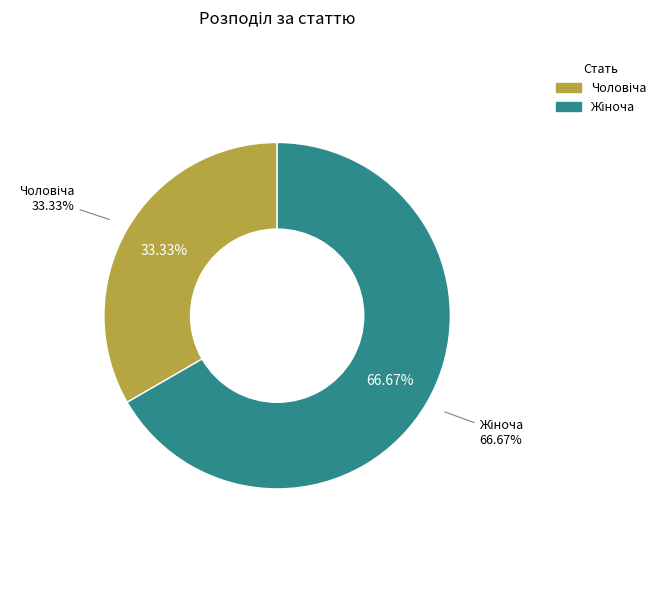

Count the number of slices in the pie.

2